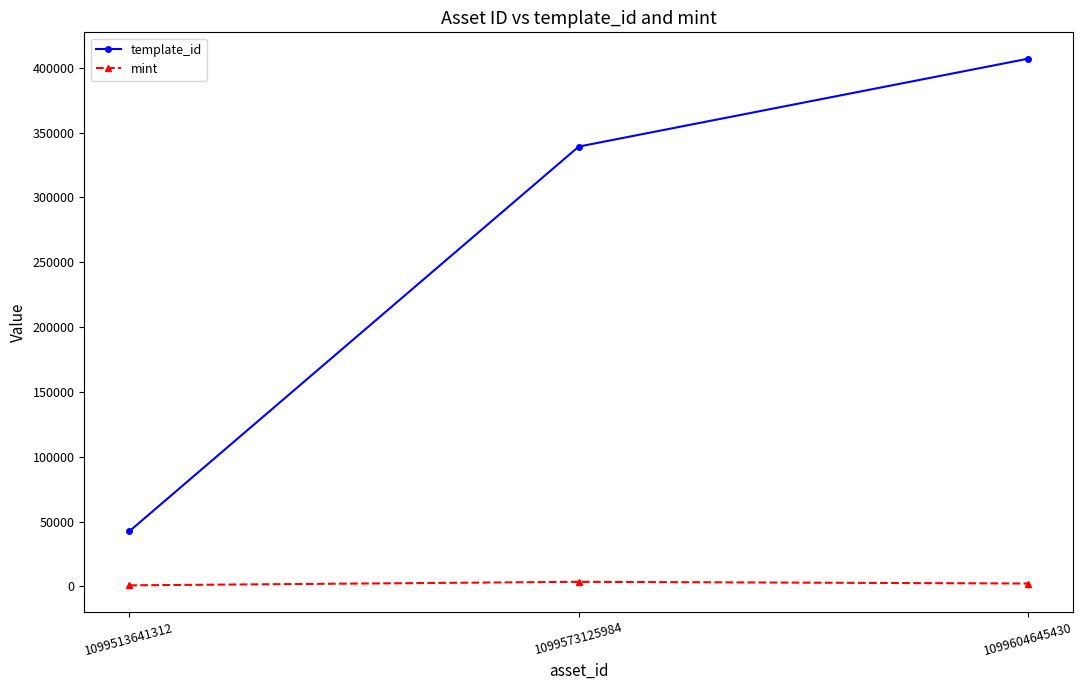

At which category is the sum across all series the highest?

1099604645430